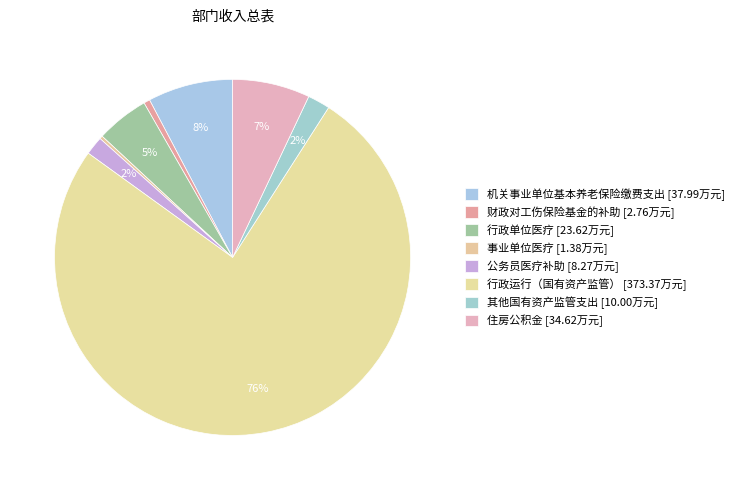

Rank the categories by value from lowest to highest.

事业单位医疗, 财政对工伤保险基金的补助, 公务员医疗补助, 其他国有资产监管支出, 行政单位医疗, 住房公积金, 机关事业单位基本养老保险缴费支出, 行政运行（国有资产监管）